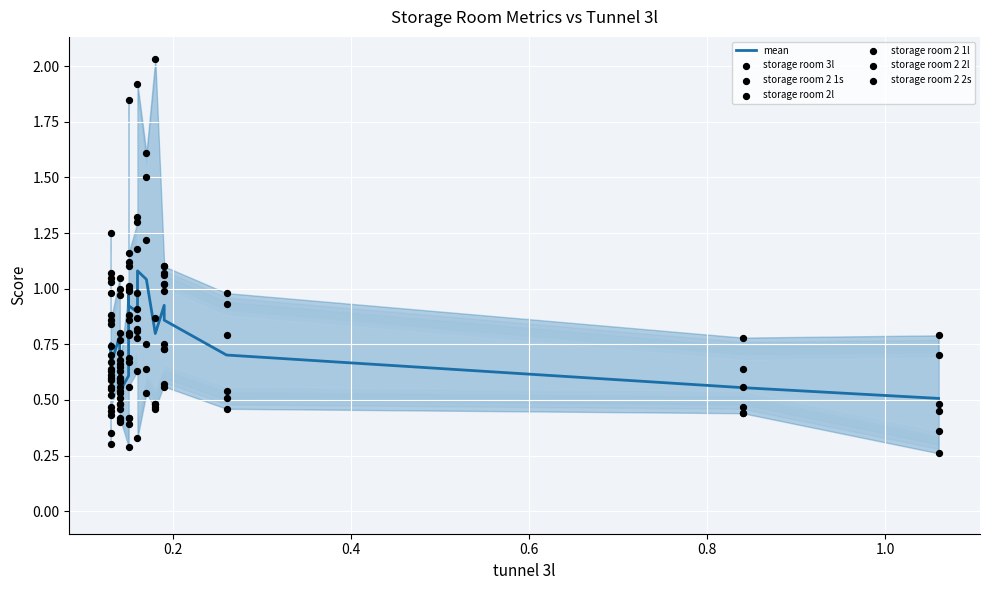

Which series has the widest spread of Y values?

storage room 2 1l